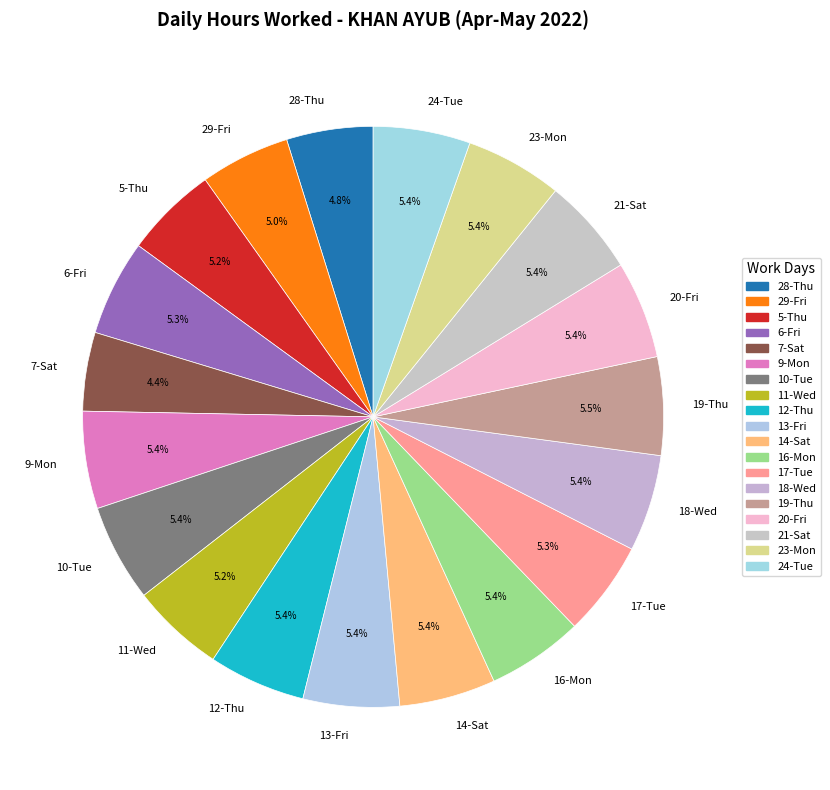

Do 19-Thu and 14-Sat together represent more than half of the pie?

No